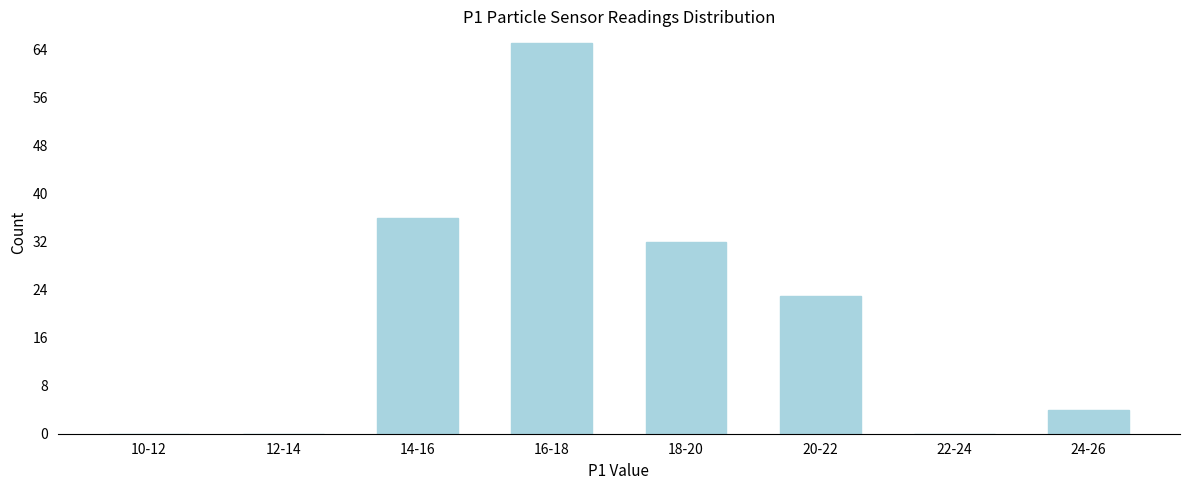

Reading left to right, what are all the values shown in this chart?

10-12=0	12-14=0	14-16=36	16-18=65	18-20=32	20-22=23	22-24=0	24-26=4